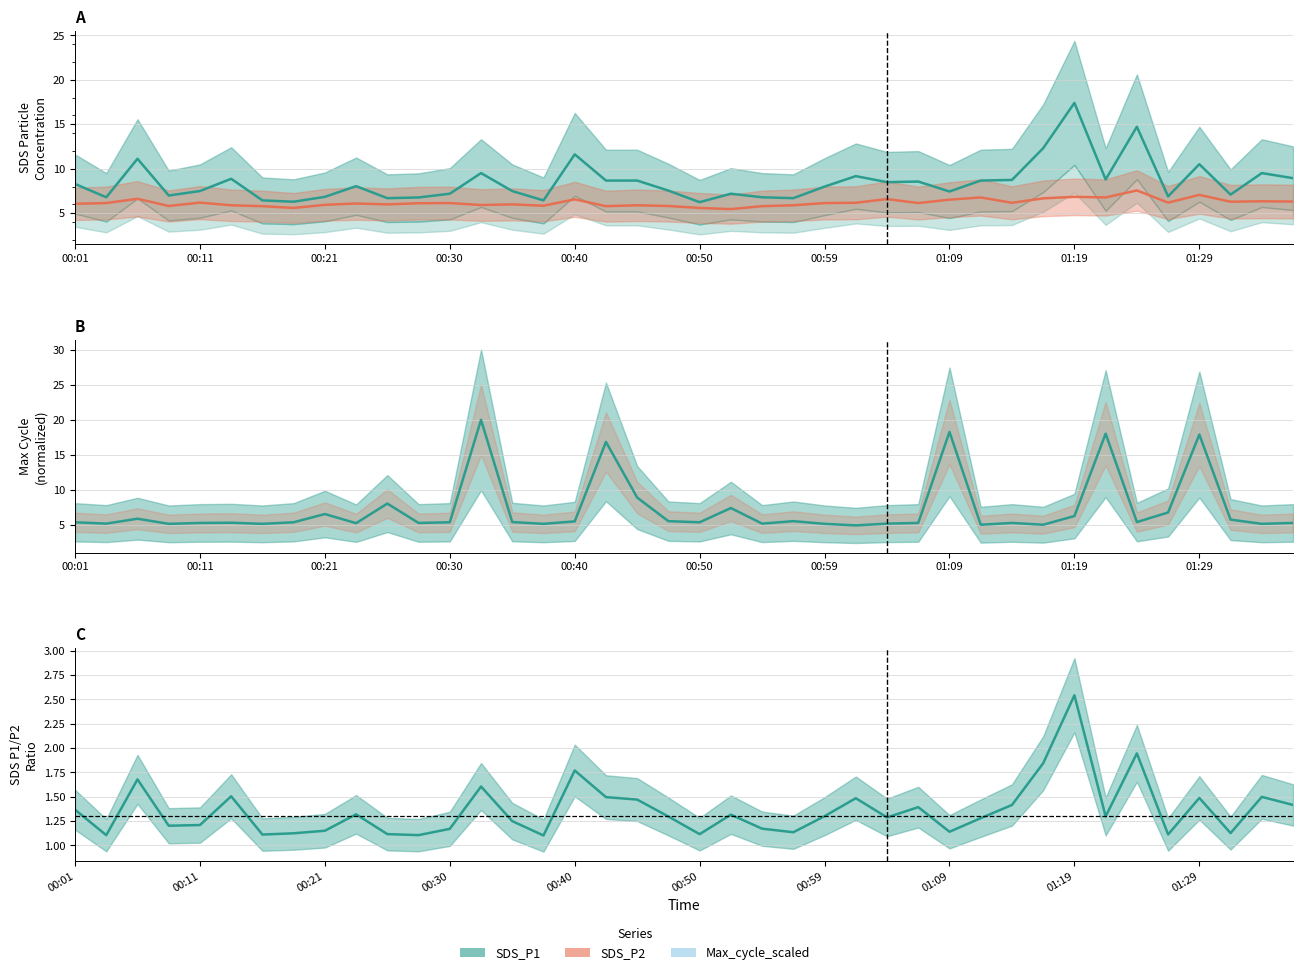

Reading right to left, what are all the values shown in this chart?

SDS_P1: 01:37=8.9	01:34=9.5	01:32=7.1	01:29=10.5	01:27=6.9	01:24=14.7	01:22=8.8	01:19=17.4	01:17=12.3	01:14=8.8	01:12=8.7	01:09=7.5	01:07=8.6	01:04=8.5	01:02=9.2	00:59=8.0	00:57=6.7	00:55=6.8	00:52=7.2	00:50=6.2	00:47=7.5	00:45=8.7	00:42=8.7	00:40=11.6	00:38=6.5	00:35=7.5	00:33=9.5	00:30=7.2	00:28=6.8	00:25=6.7	00:23=8.1	00:21=6.8	00:18=6.3	00:16=6.5	00:13=8.9	00:11=7.5	00:08=7.0	00:06=11.1	00:04=6.8	00:01=8.3
SDS_P2: 01:37=6.3	01:34=6.3	01:32=6.3	01:29=7.1	01:27=6.2	01:24=7.6	01:22=6.8	01:19=6.8	01:17=6.7	01:14=6.2	01:12=6.8	01:09=6.5	01:07=6.2	01:04=6.6	01:02=6.2	00:59=6.2	00:57=5.9	00:55=5.8	00:52=5.5	00:50=5.6	00:47=5.8	00:45=5.9	00:42=5.8	00:40=6.6	00:38=5.8	00:35=6.0	00:33=5.9	00:30=6.2	00:28=6.1	00:25=6.0	00:23=6.1	00:21=6.0	00:18=5.6	00:16=5.8	00:13=5.9	00:11=6.2	00:08=5.8	00:06=6.6	00:04=6.2	00:01=6.1
Max_cycle_scaled: 01:37=5.3	01:34=5.2	01:32=5.8	01:29=17.9	01:27=6.8	01:24=5.5	01:22=18.0	01:19=6.3	01:17=5.1	01:14=5.3	01:12=5.1	01:09=18.3	01:07=5.3	01:04=5.3	01:02=5.0	00:59=5.2	00:57=5.6	00:55=5.3	00:52=7.5	00:50=5.4	00:47=5.6	00:45=9.0	00:42=16.9	00:40=5.6	00:38=5.2	00:35=5.5	00:33=20.0	00:30=5.4	00:28=5.3	00:25=8.1	00:23=5.3	00:21=6.6	00:18=5.4	00:16=5.2	00:13=5.4	00:11=5.3	00:08=5.2	00:06=5.9	00:04=5.3	00:01=5.4